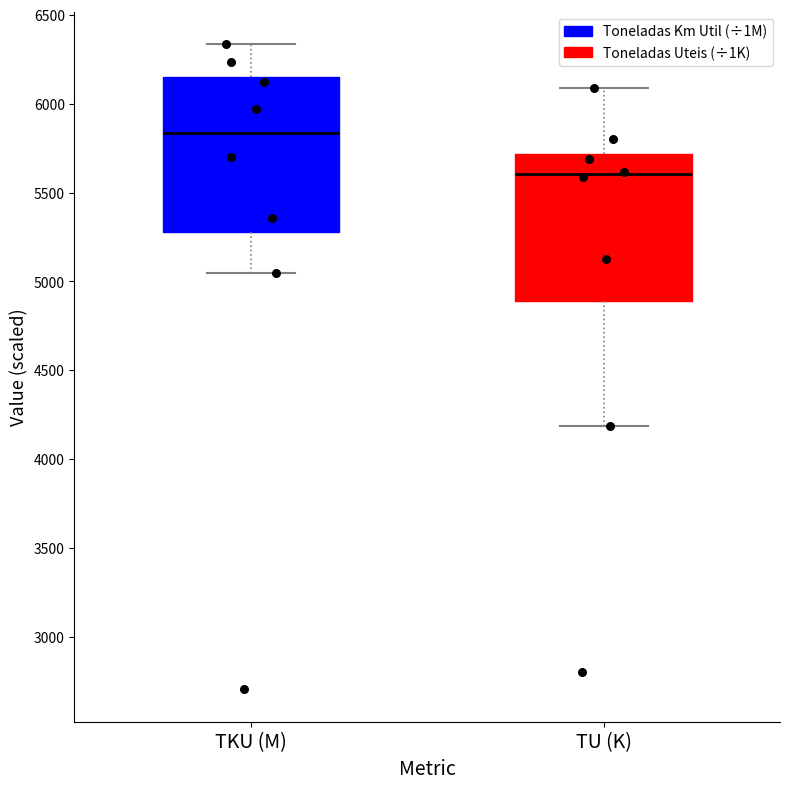

Where does the upper whisker of the box for TU (K) end on the y-axis? The values are not printed on the chart, so give them approximately, as read against the axis.

6100